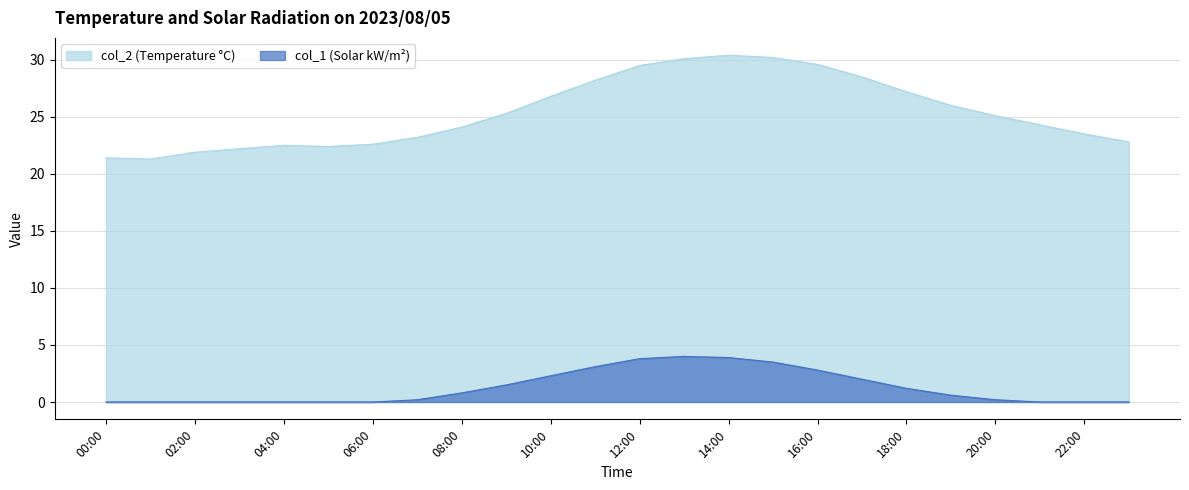

Where is the first local maximum for col_2?

04:00